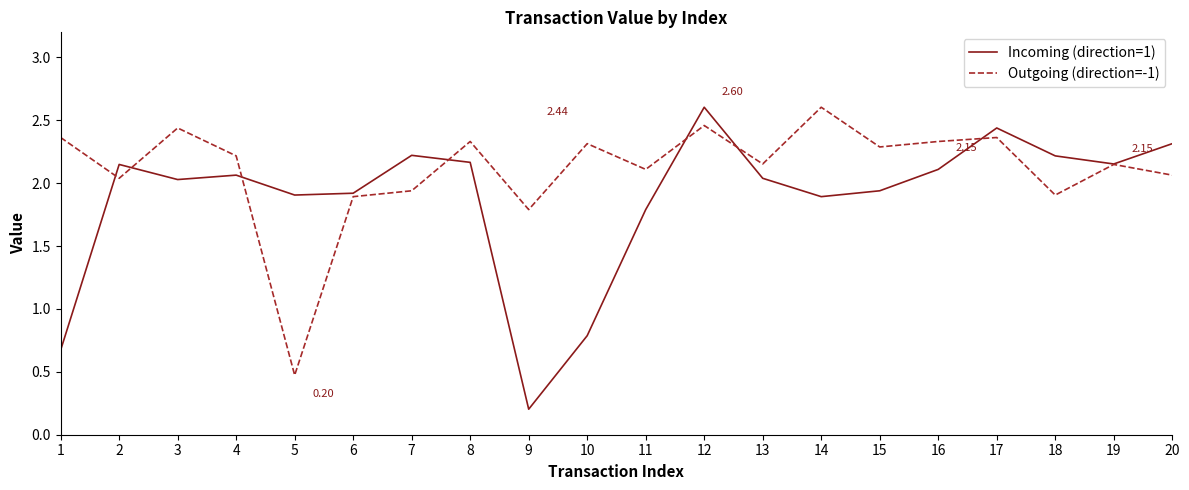

Rank the series by their average value, from highest to lowest.

Outgoing (direction=-1), Incoming (direction=1)